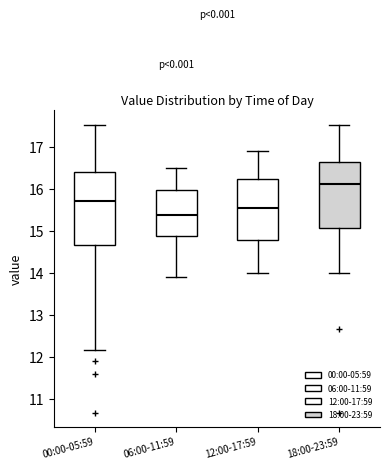

Reading left to right, transcribe this box plot: for each box, give where its median line is, the range the box spans, and where its two whiskers end, as read against the y-axis. The values are not printed on the chart, so give them approximately, as read against the axis.

00:00-05:59: median 15.7, box 14.7 to 16.4, whiskers 12.2 to 17.5
06:00-11:59: median 15.4, box 14.9 to 16.0, whiskers 13.9 to 16.5
12:00-17:59: median 15.6, box 14.8 to 16.2, whiskers 14.0 to 16.9
18:00-23:59: median 16.1, box 15.1 to 16.6, whiskers 14.0 to 17.5